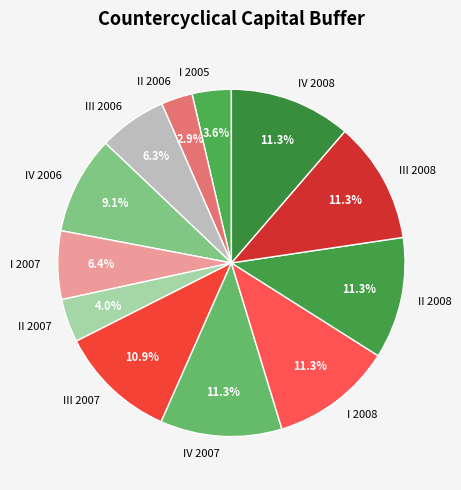

To the nearest percent, what is the average slice percentage?

8%